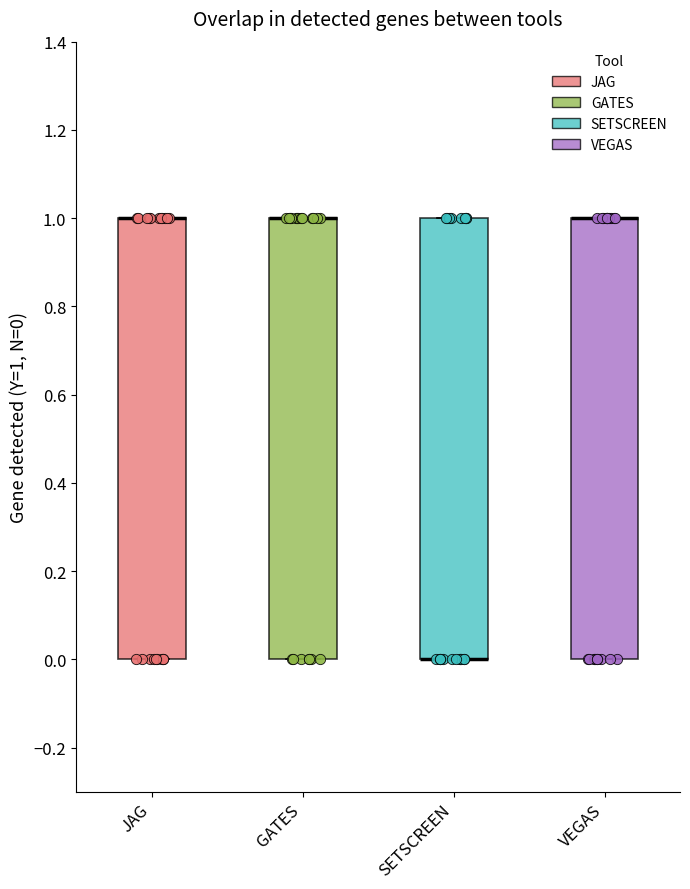

Where is the lower edge of the box for SETSCREEN on the y-axis? The values are not printed on the chart, so give them approximately, as read against the axis.

0